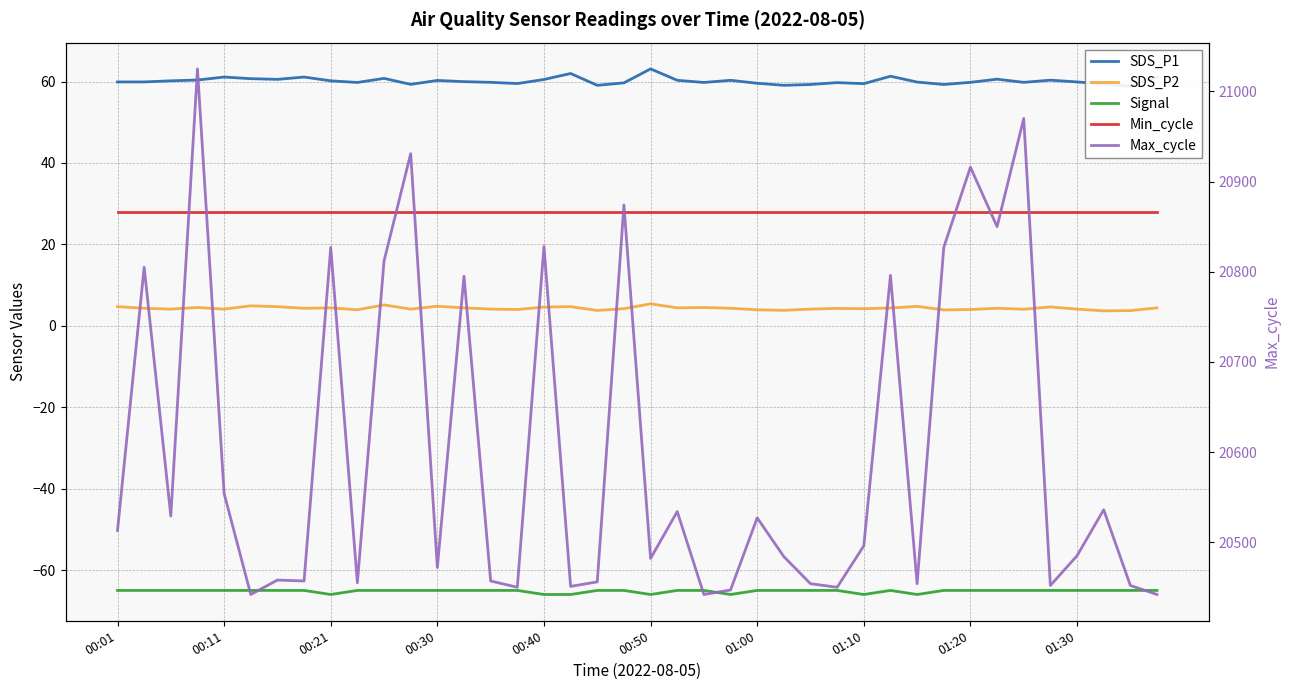

What are all the series names shown in the legend?

SDS_P1, SDS_P2, Signal, Min_cycle, Max_cycle